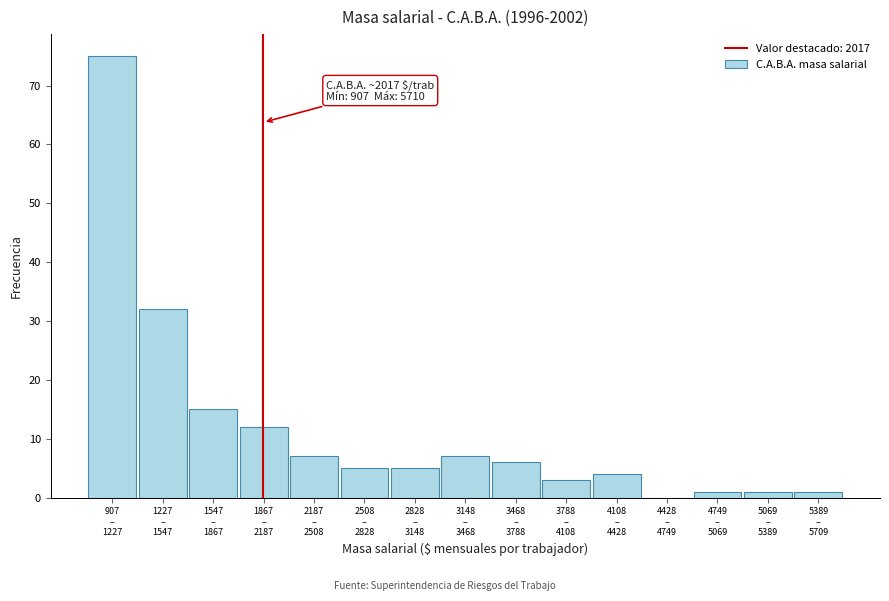

What is the greatest value displayed?

75